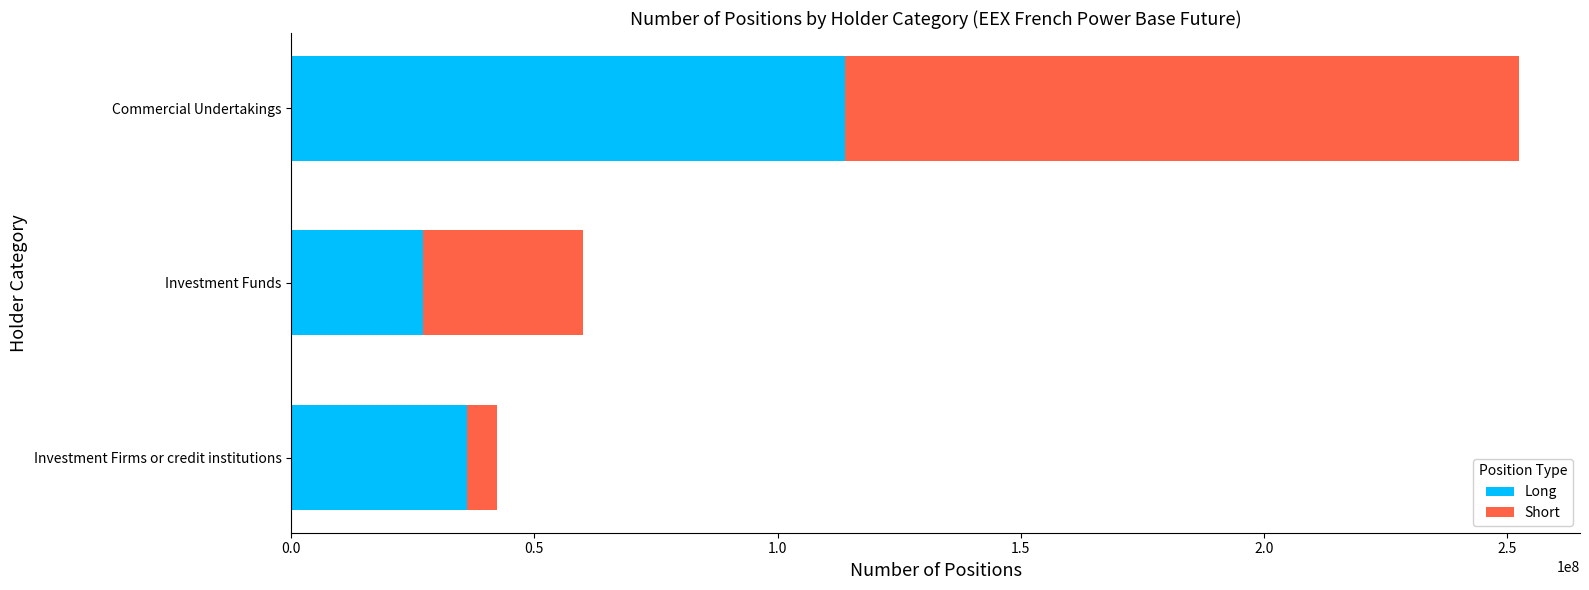

The Long series shows 7544831 at Investment Funds. True or false?

False